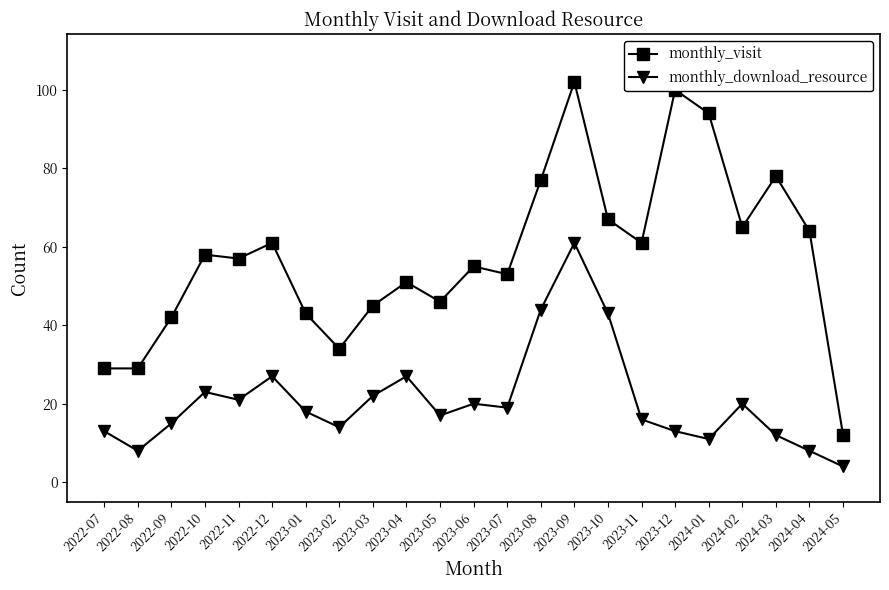

At 2023-05, list the series in order from smallest to largest.

monthly_download_resource, monthly_visit